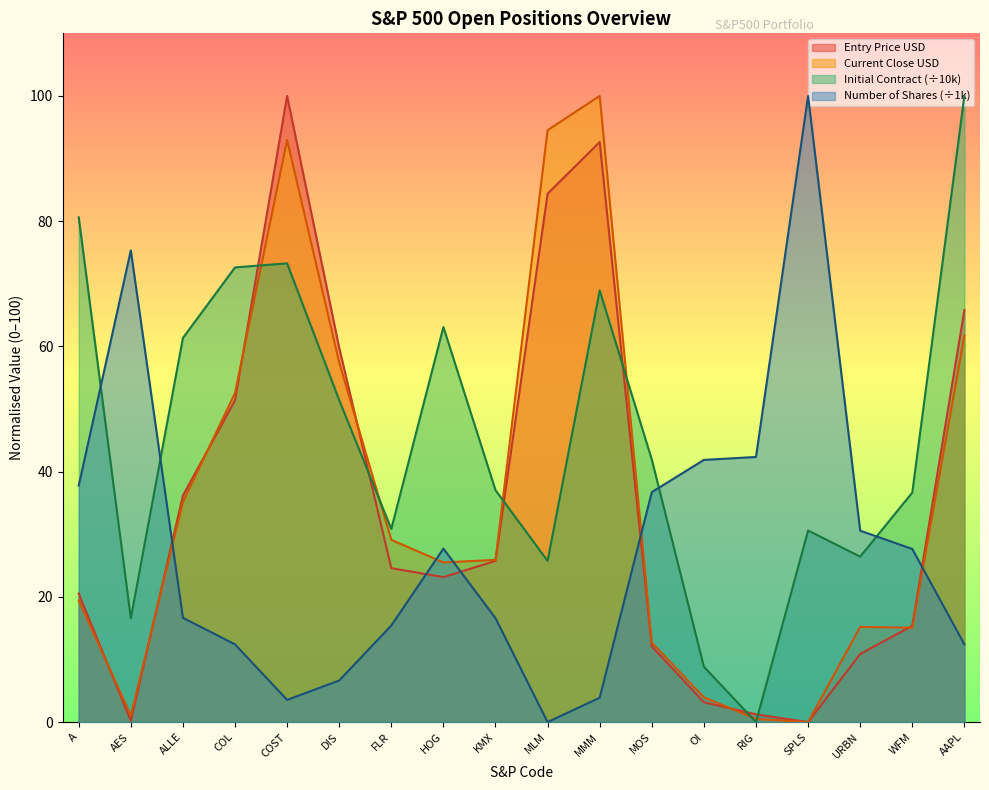

How many intersections are there between Number of Shares and Entry Price USD?

5